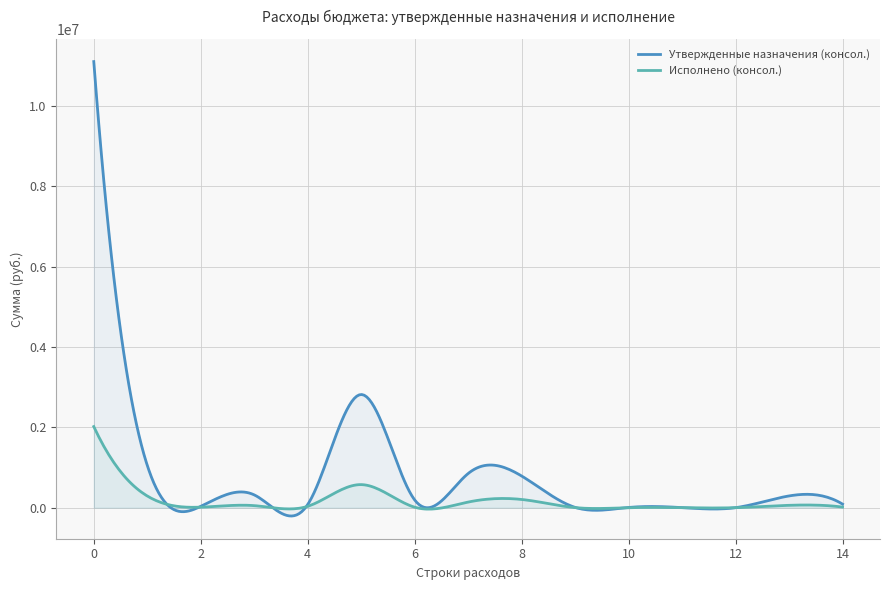

Which series has the largest total across all categories?

Утвержденные назначения (консол.)